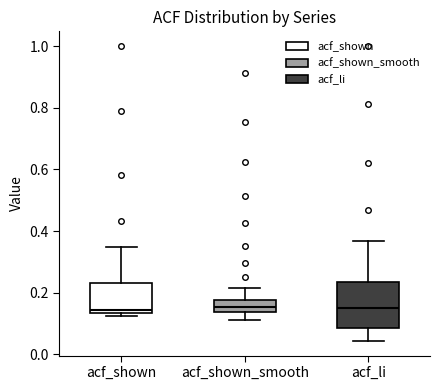

Reading left to right, read every box against the y-axis: the position of its median line, the range the box covers, and the ends of its whiskers. The values are not printed on the chart, so give them approximately, as read against the axis.

acf_shown: median 0.14 (just above the box's lower edge), box 0.14 to 0.24, whiskers 0.12 to 0.34
acf_shown_smooth: median 0.16, box 0.14 to 0.18, whiskers 0.12 to 0.22
acf_li: median 0.16, box 0.08 to 0.24, whiskers 0.04 to 0.36